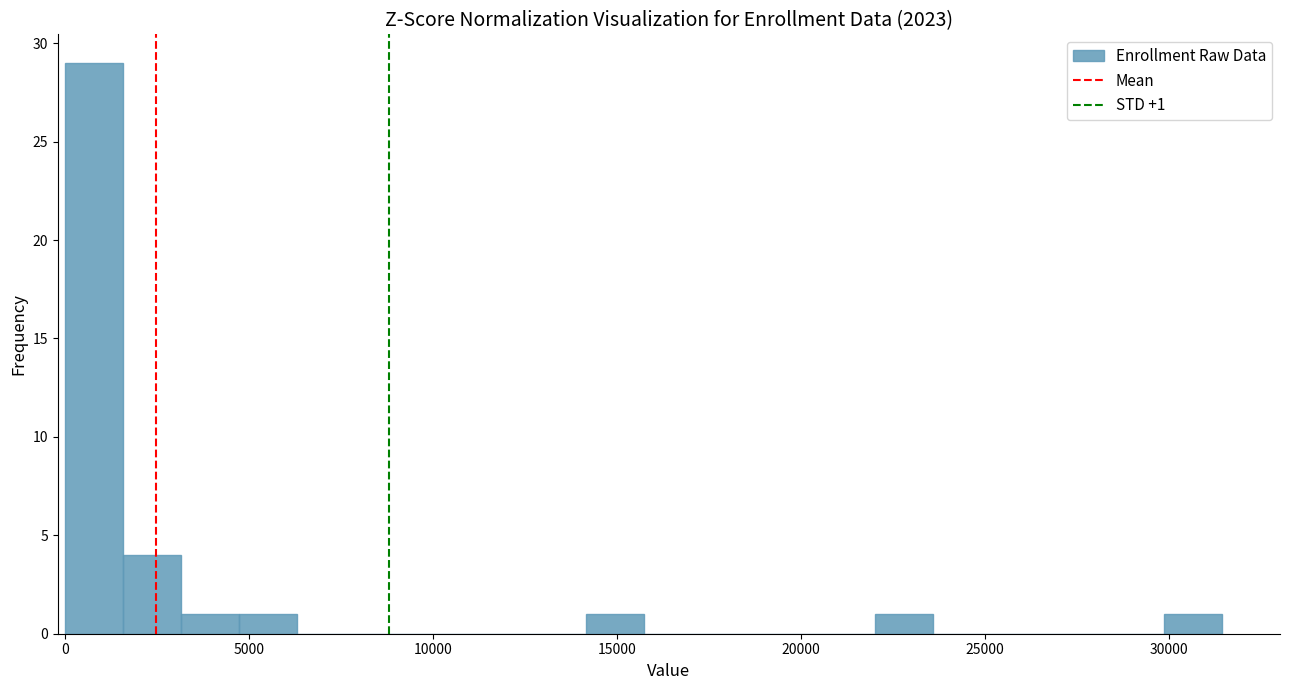

Read against the x-axis, roughly where is the centre of the tallest bar?

1000